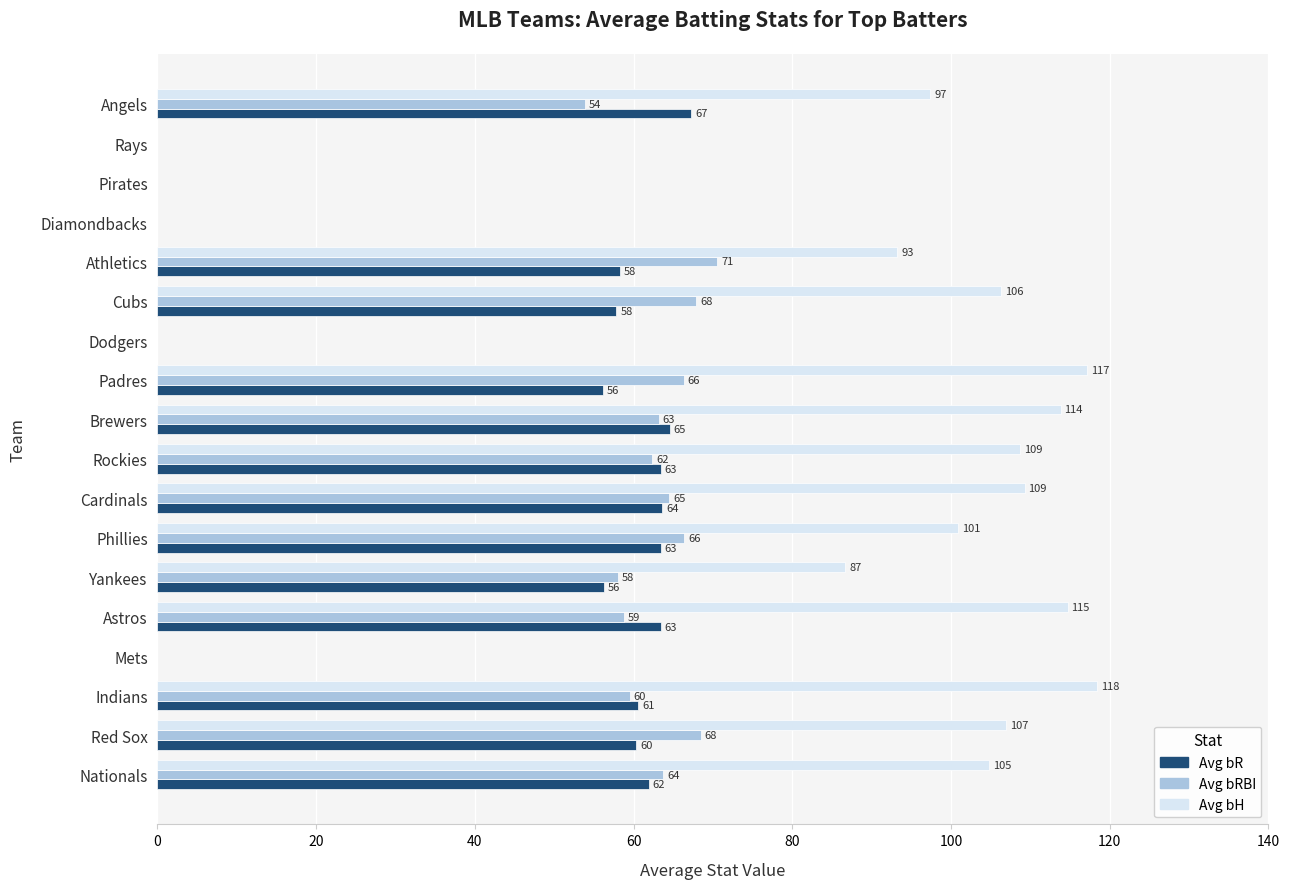

Between Phillies and Rays, which series saw the biggest shift?

Avg bH